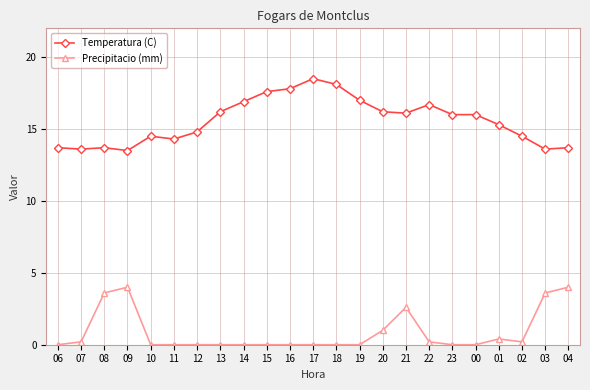

What is the highest value of the Temperatura (C) series?

18.5